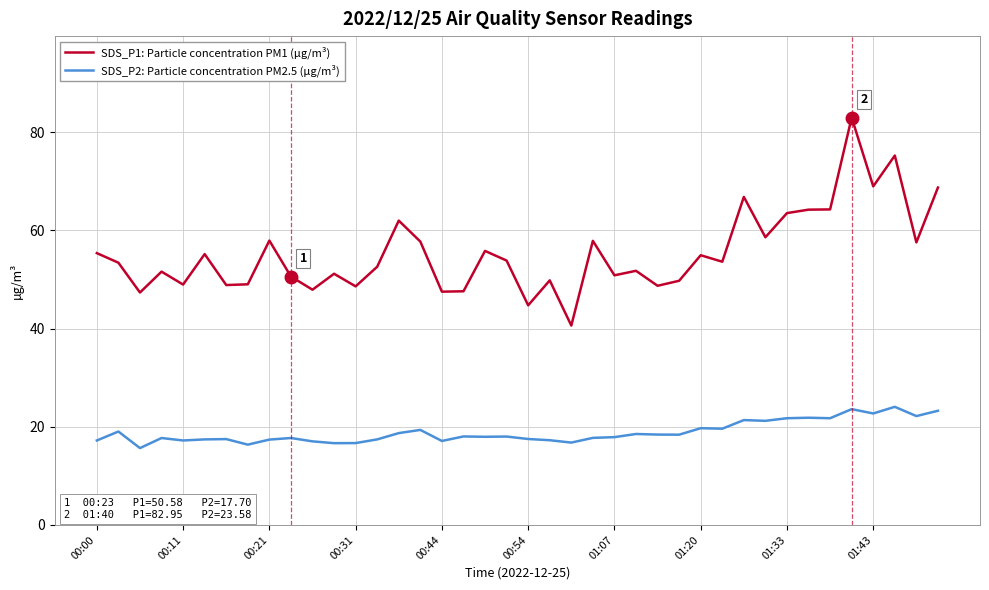

Which series has the widest spread of values?

SDS_P1: Particle concentration PM1 (µg/m³)